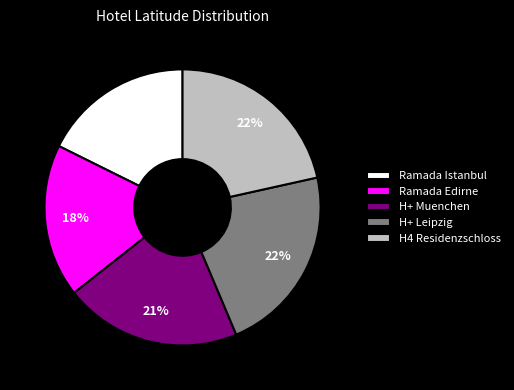

The Ramada Edirne slice represents 18% of the pie. True or false?

True